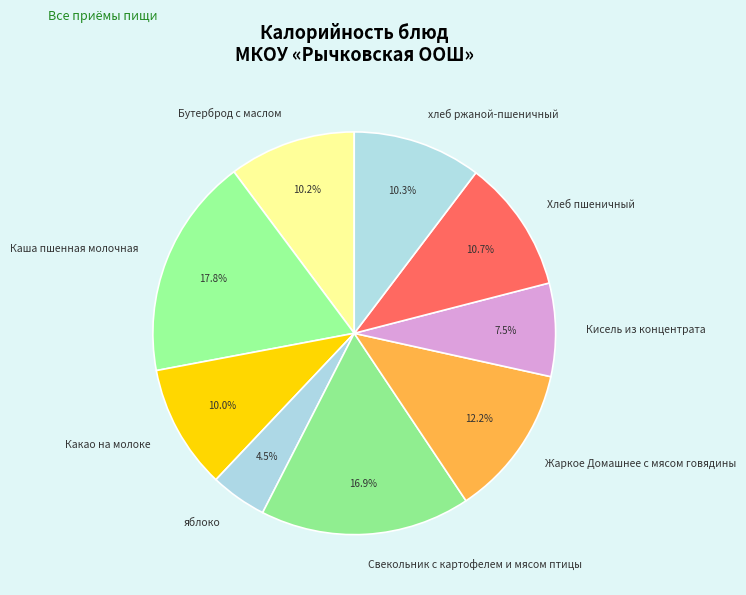

To the nearest percent, what is the combined percentage of хлеб ржаной-пшеничный and Жаркое Домашнее с мясом говядины?

22%